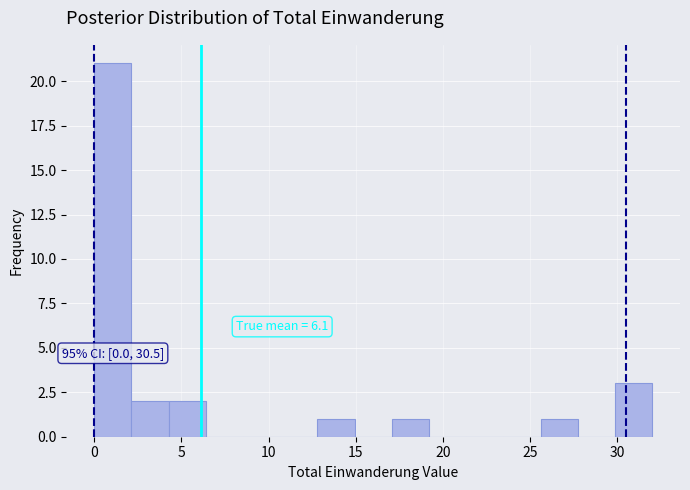

Over which range of the x-axis is the bar tallest?

0.0 to 2.0